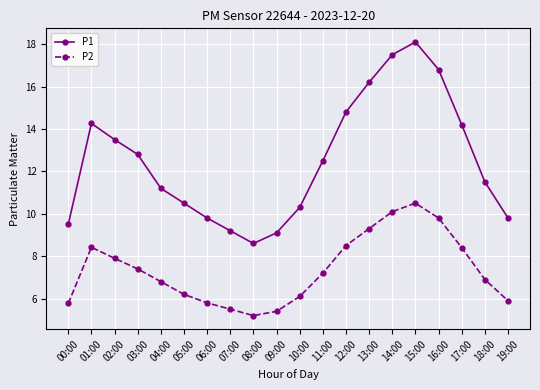

The value of P2 at 12:00 is 12.0. True or false?

False